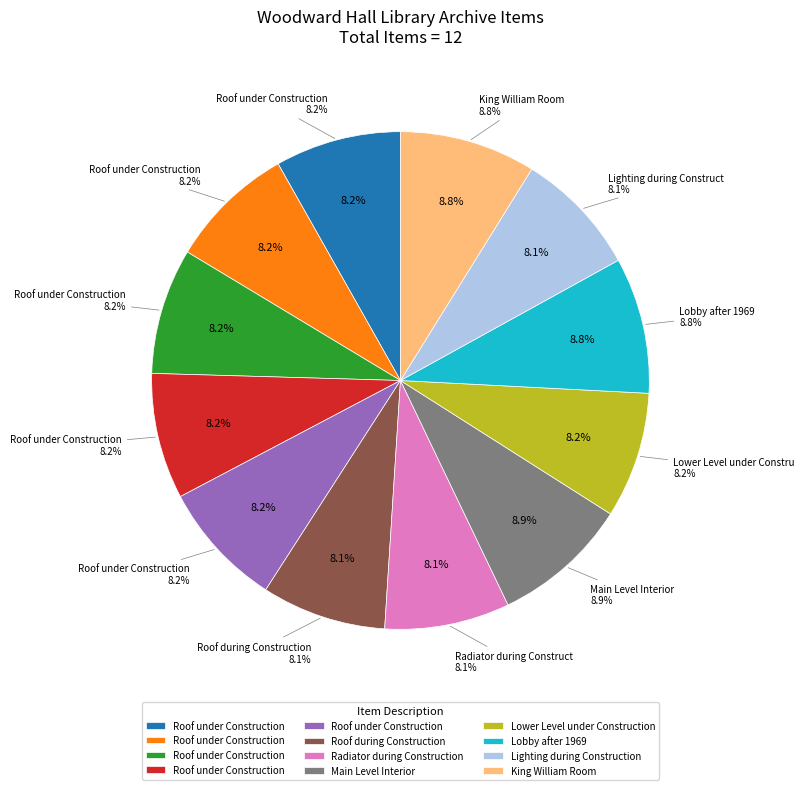

How many segments does this pie chart have?

12